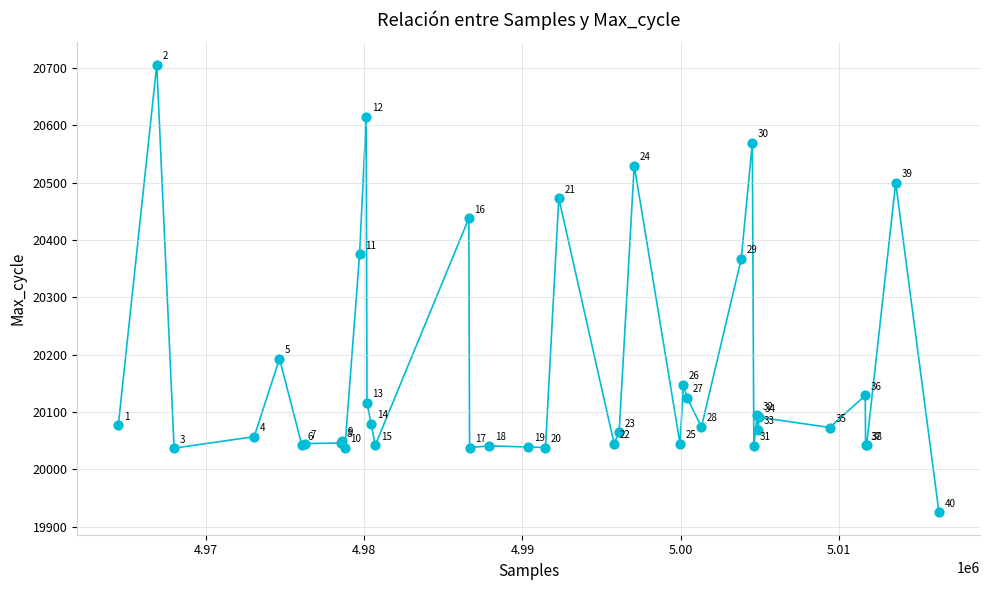

What Y value in the scatter plot is closest to 20315?

20367